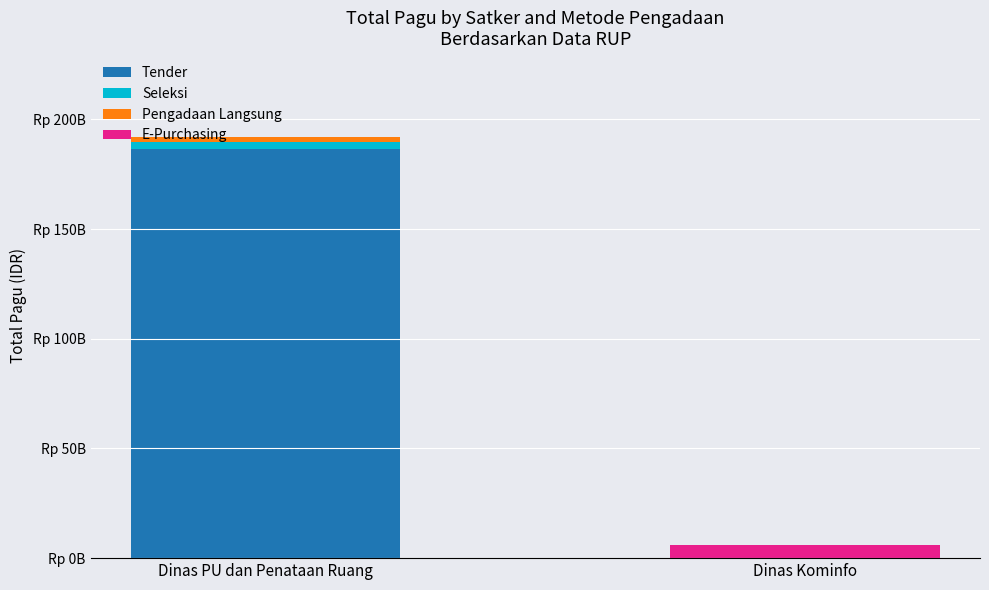

List the series in order of their peak value, lowest first.

Pengadaan Langsung, Seleksi, E-Purchasing, Tender